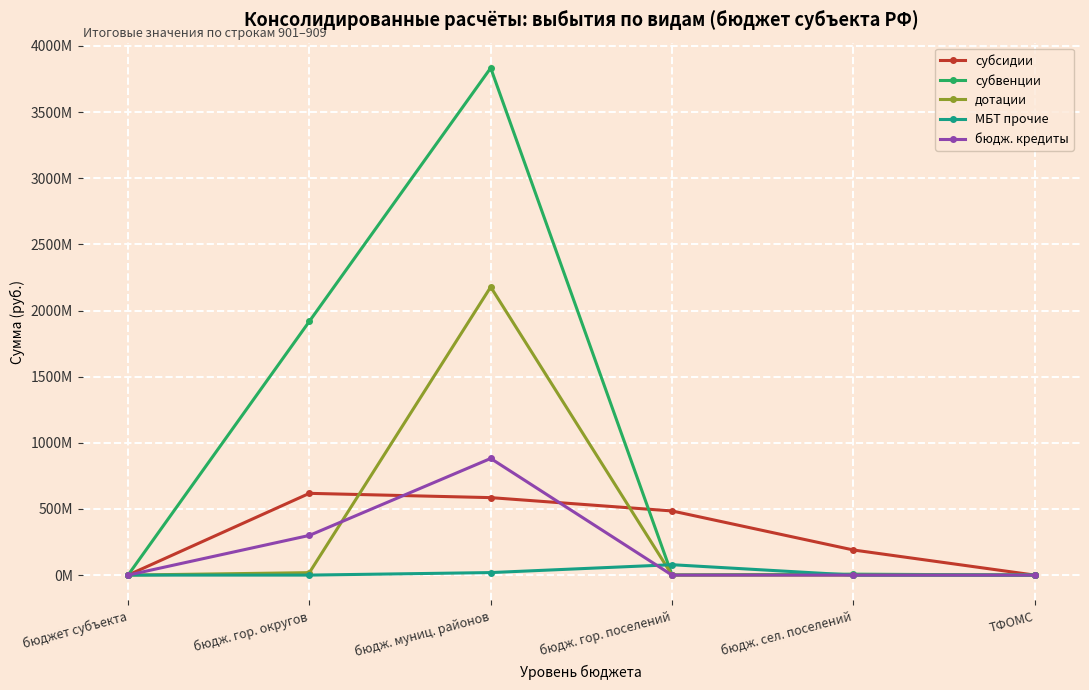

The value of субсидии at ТФОМС is 194428405.1. True or false?

False